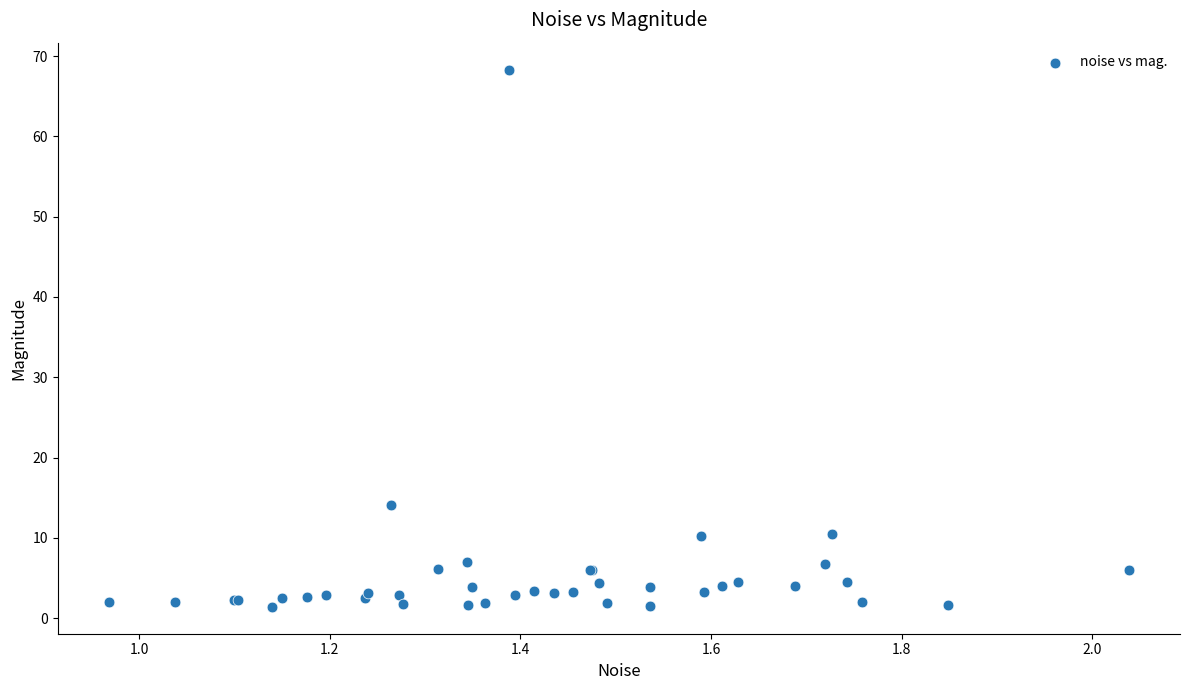

What Y value in the scatter plot is closest to 34?

14.1